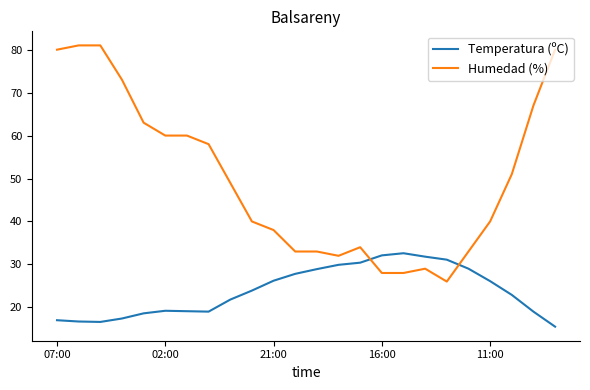

What is the difference between the maximum and minimum values in the Temperatura (ºC) series?

17.1